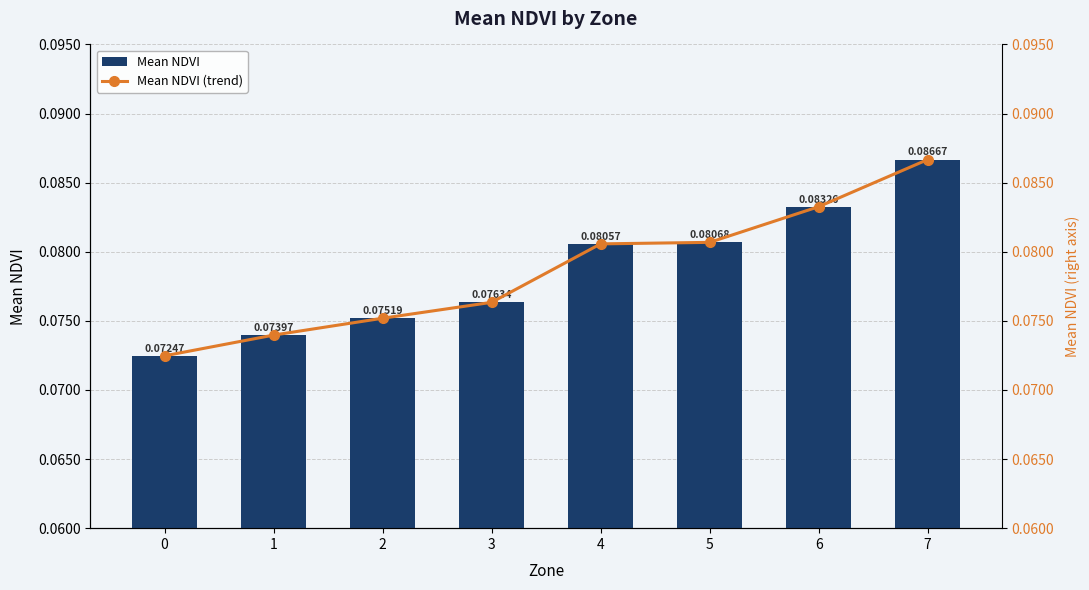

Reading left to right, transcribe all the data shown in this chart.

Mean NDVI: 0.1	0.1	0.1	0.1	0.1	0.1	0.1	0.1
Mean NDVI (trend): 0.1	0.1	0.1	0.1	0.1	0.1	0.1	0.1